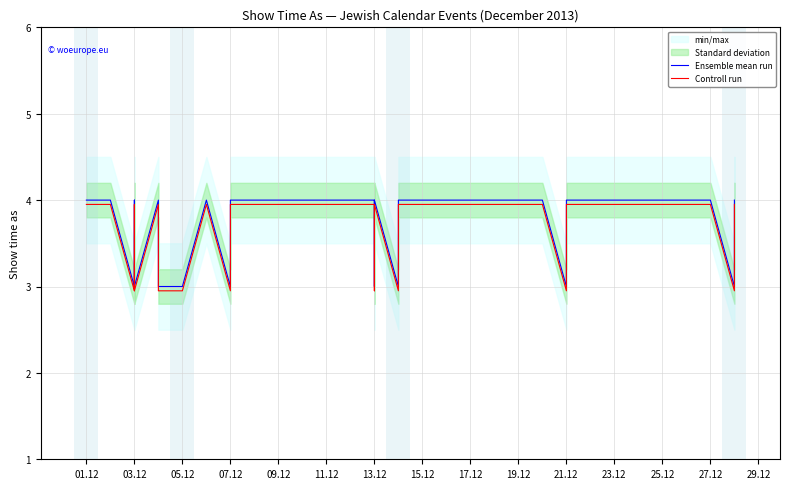

Which label corresponds to the largest value in the chart?

01.12